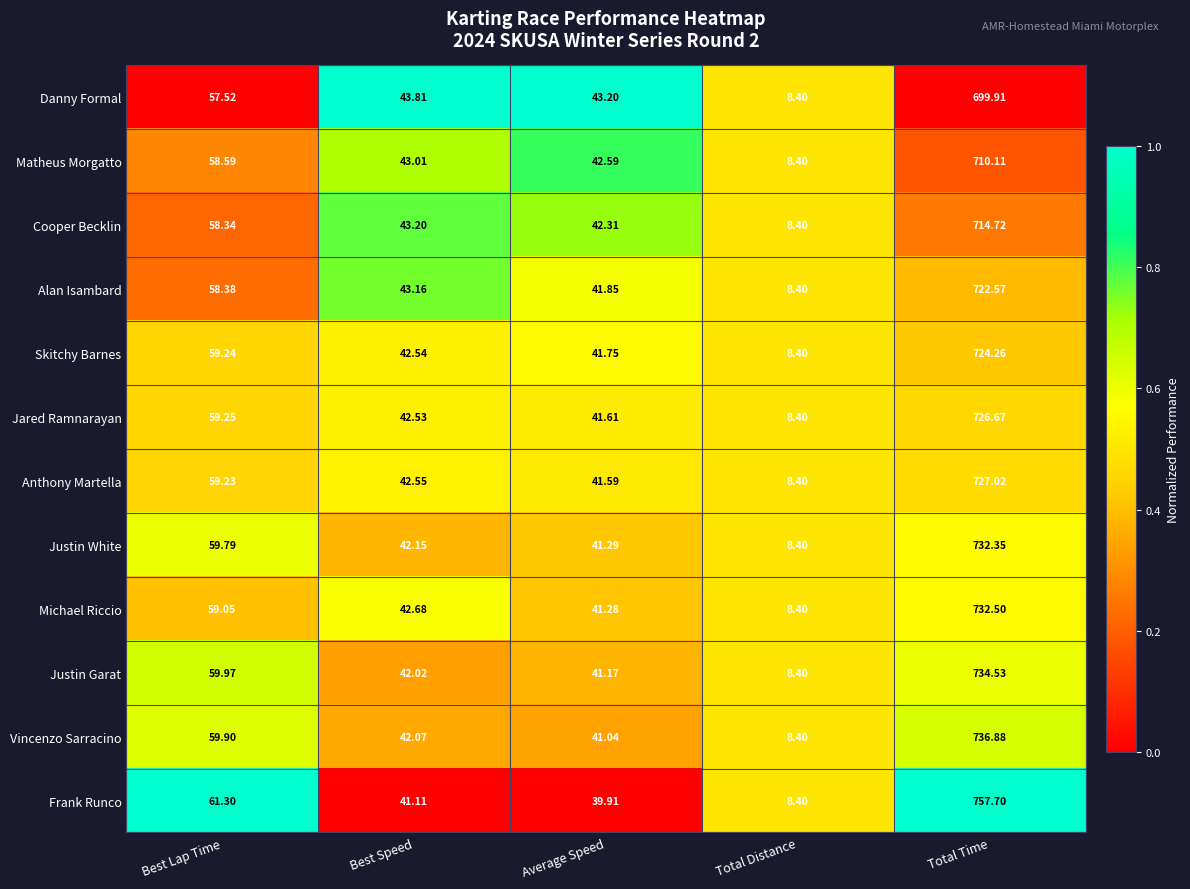

At which category is the sum across all series the highest?

Total Time